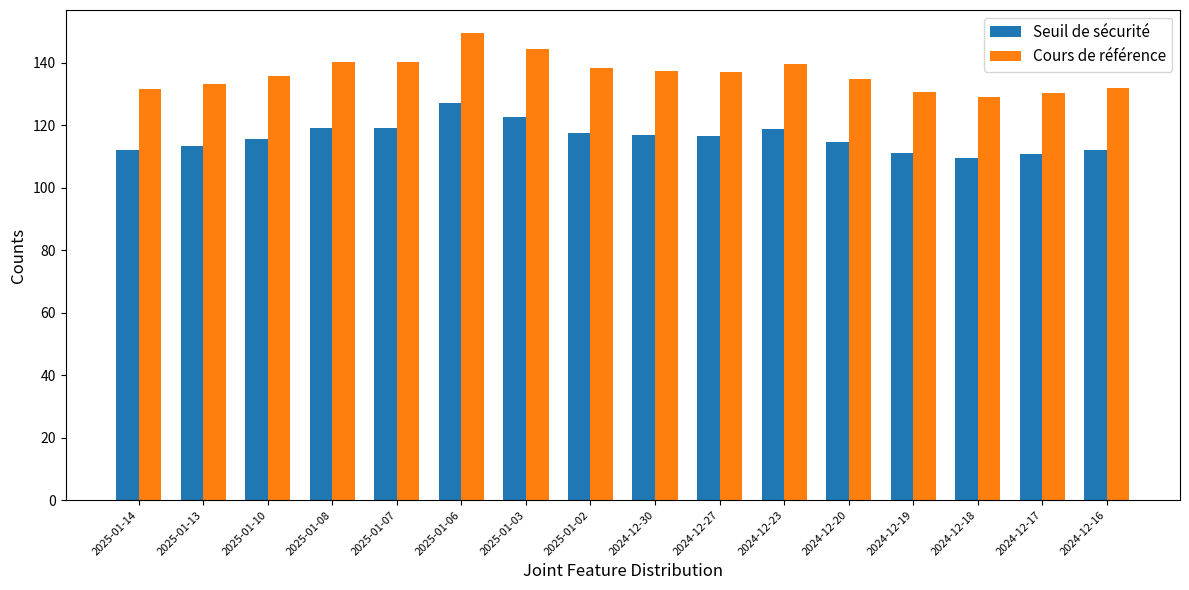

At 2024-12-19, list the series in order from largest to smallest.

Cours de référence, Seuil de sécurité